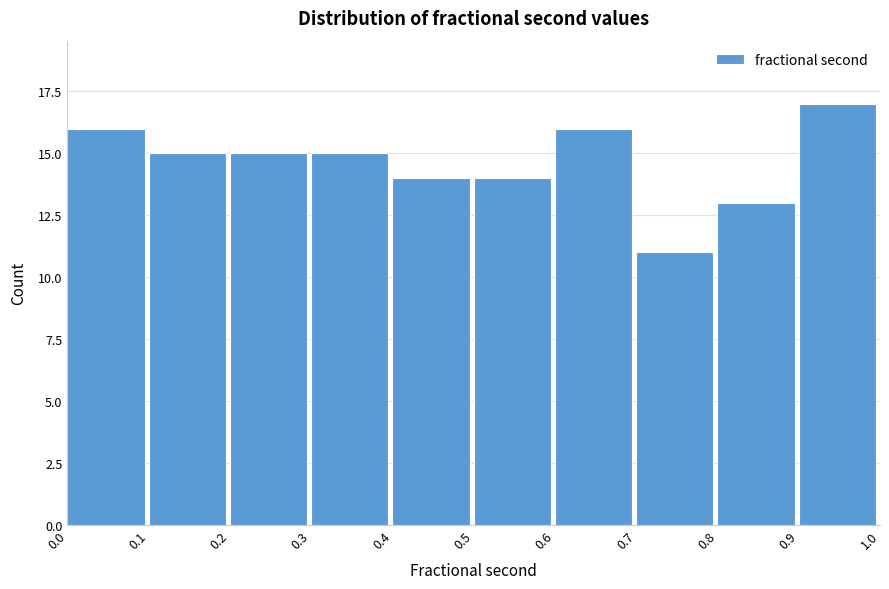

Reading right to left, what are all the values shown in this chart?

17	13	11	16	14	14	15	15	15	16